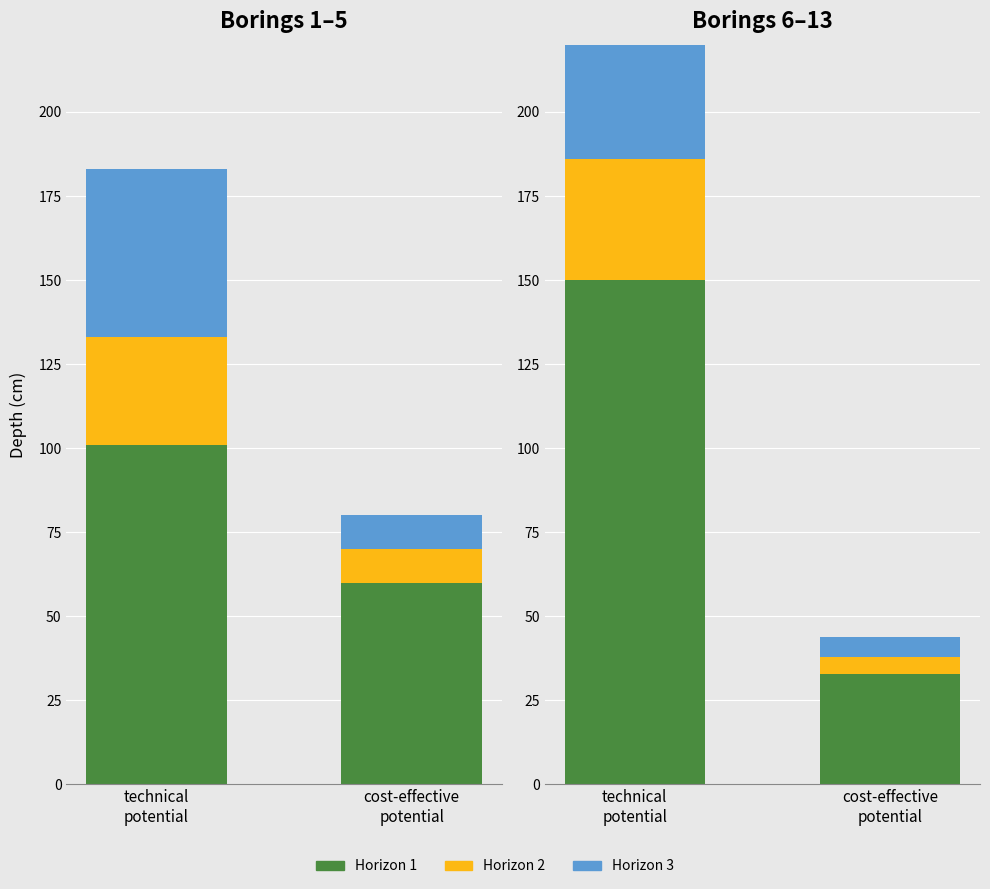

What is the difference between the Horizon 2 values at cost-effective
potential and technical
potential?

31